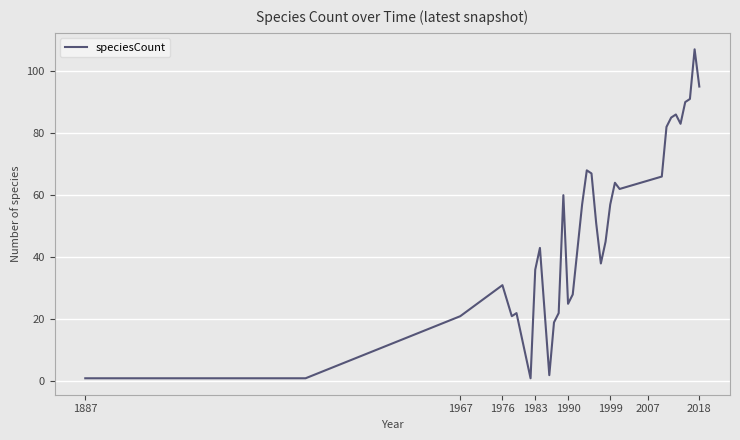

What is the greatest value displayed?

107